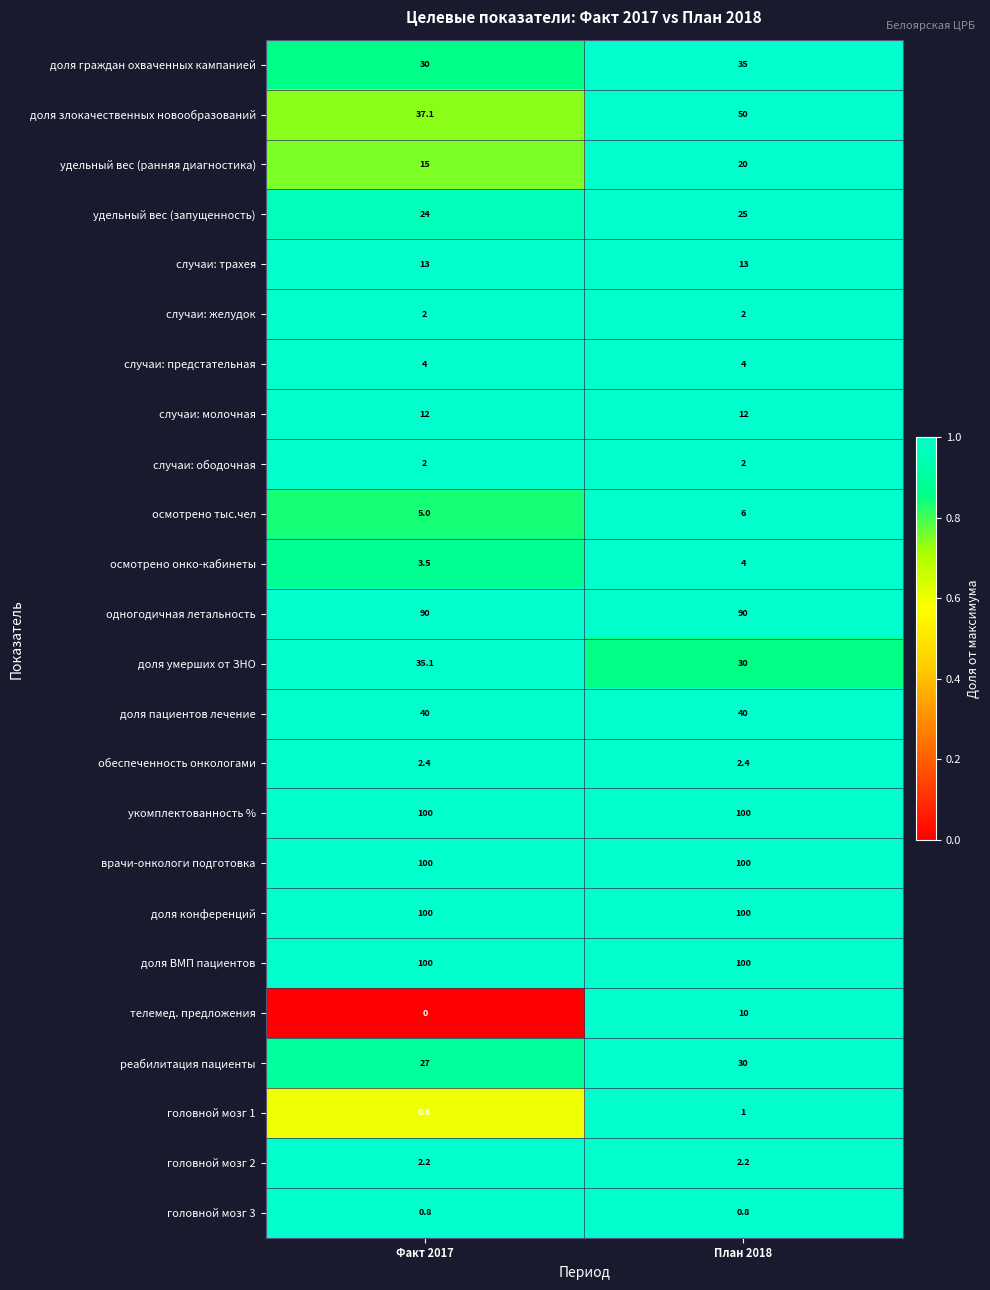

Read the случаи: предстательная value at План 2018.

4.0